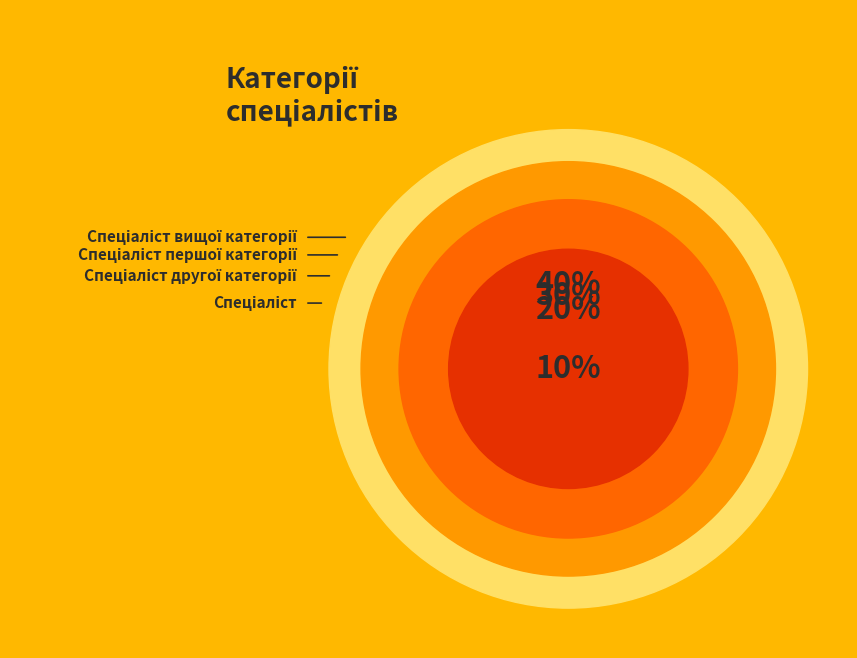

Is there a majority slice in this chart?

No